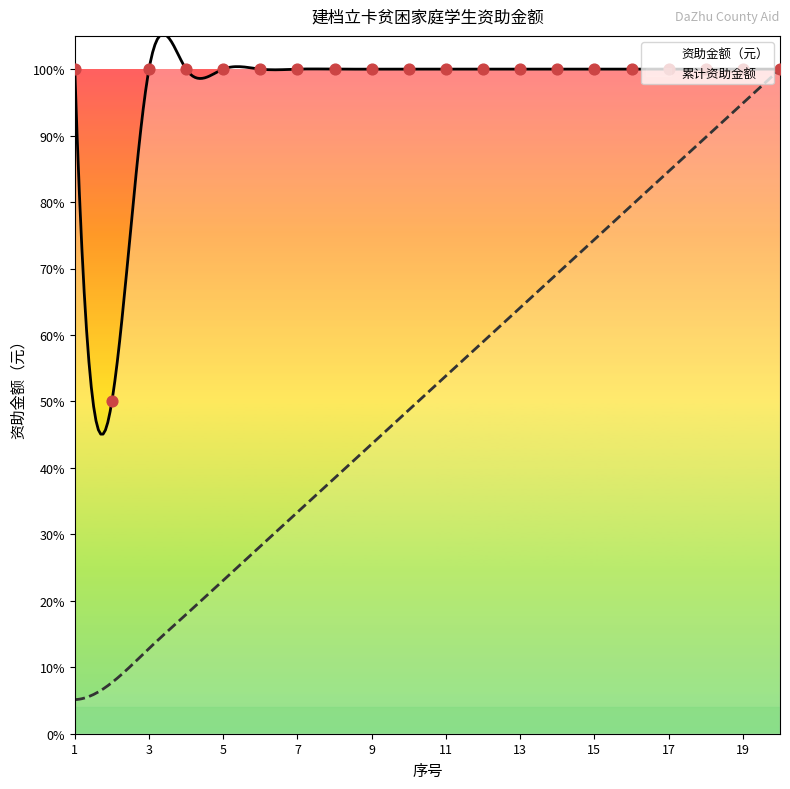

Which has a higher value, 10 or 19?

10